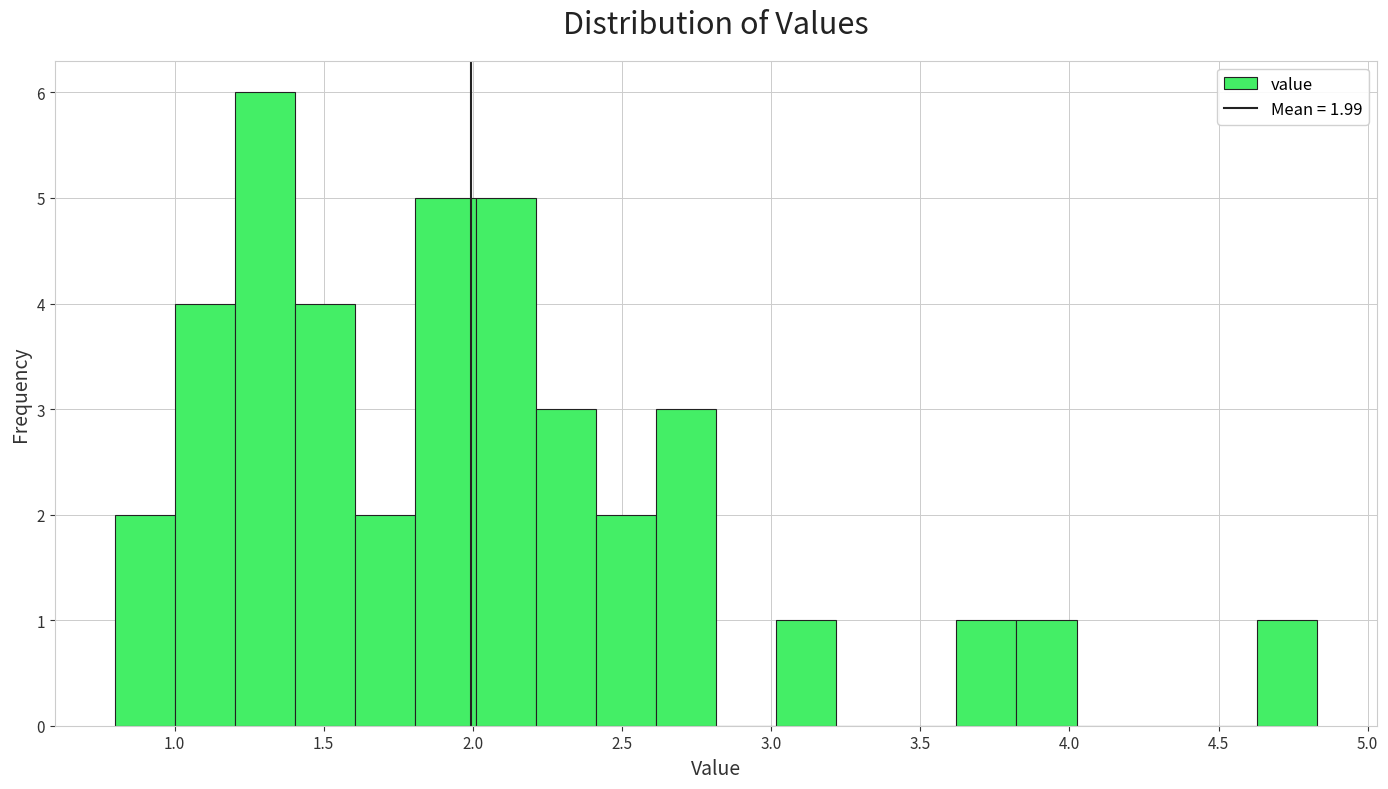

Which range on the x-axis has the tallest bar?

1.20 to 1.40